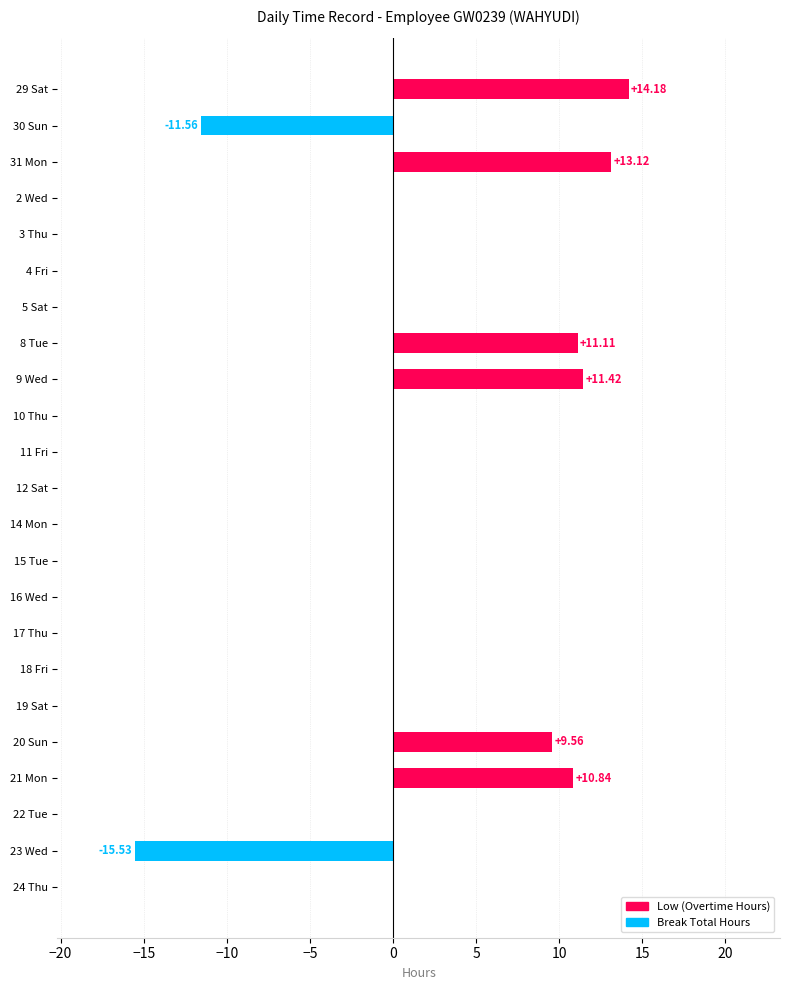

How many data points does each series have?

23